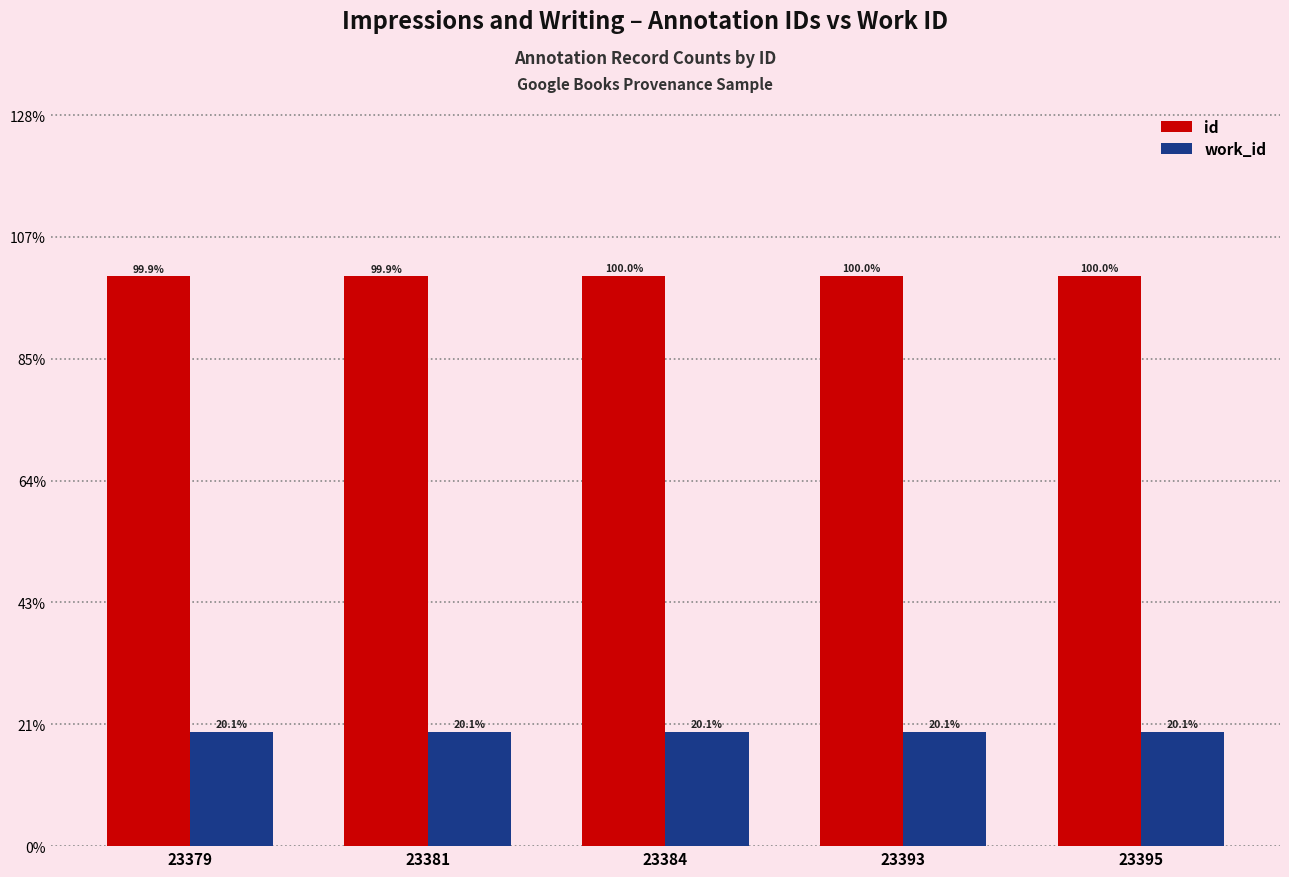

Between 23379 and 23393, which series saw the biggest shift?

id